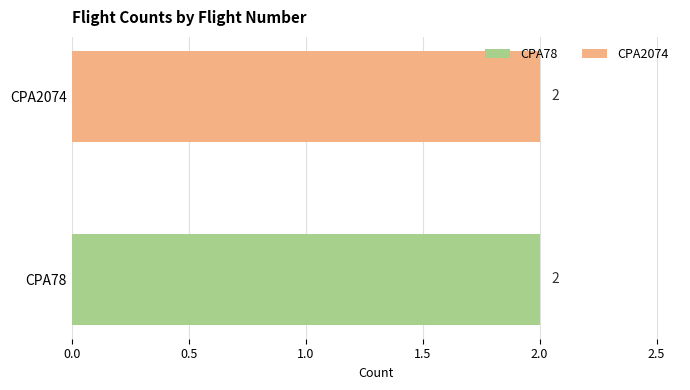

How many values in CPA78 are above zero?

1